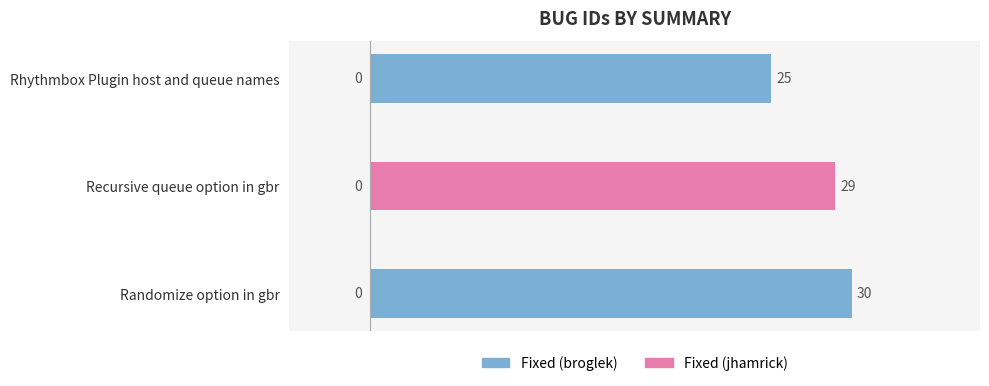

True or false: the data shows 29 at Recursive queue option in gbr.

True